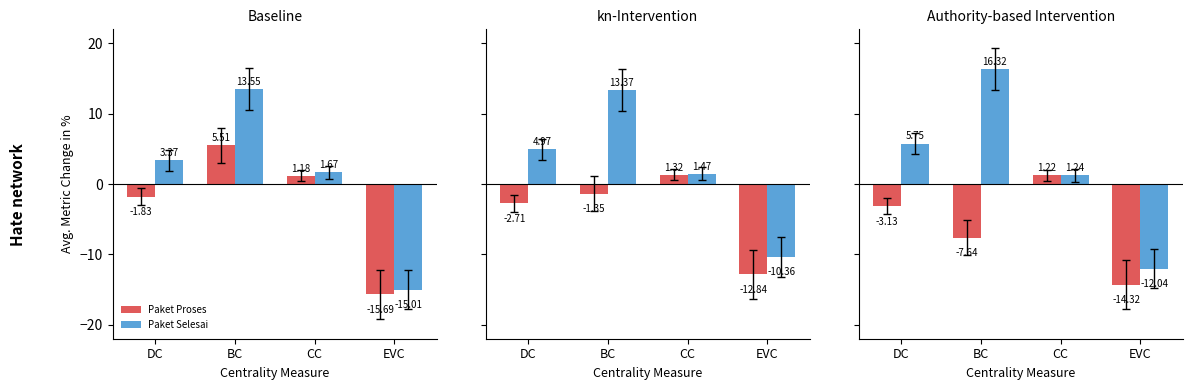

Between EVC and BC, which is larger?

BC